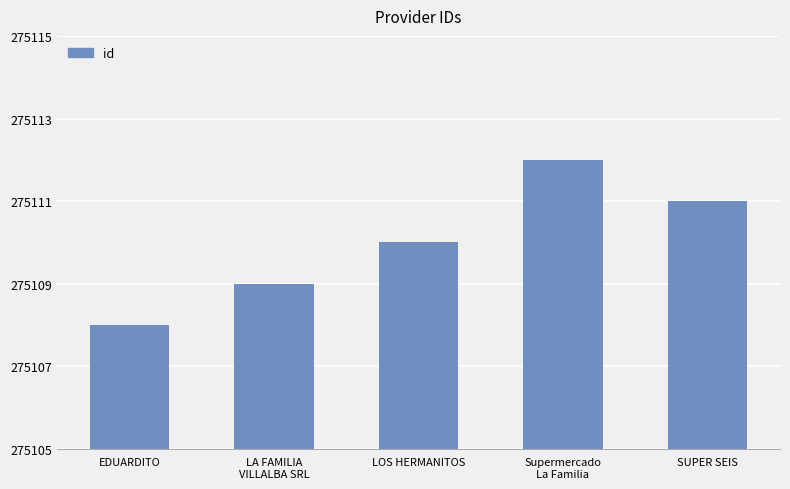

What is the greatest value displayed?

275112